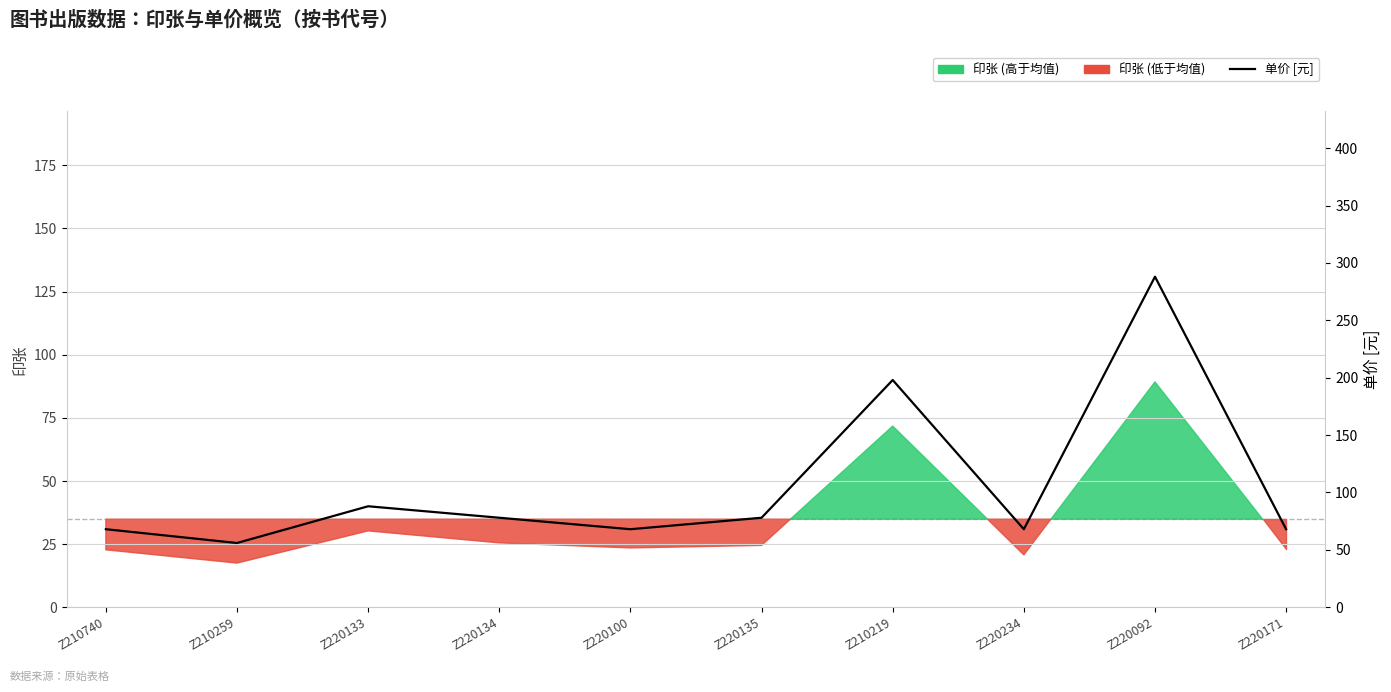

What is the difference between the maximum and second lowest values?

220